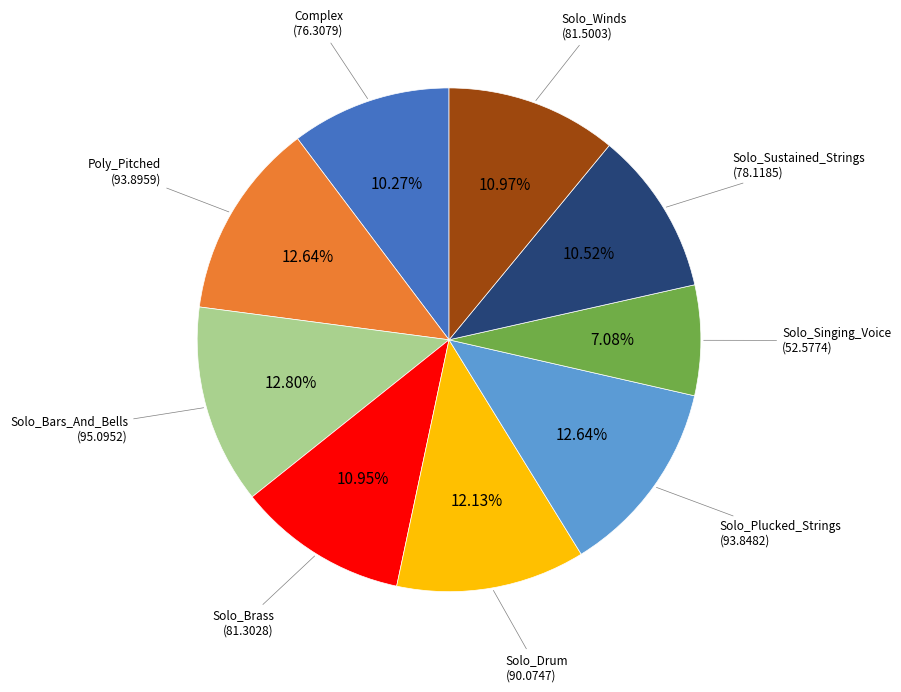

Does any single category account for the majority?

No